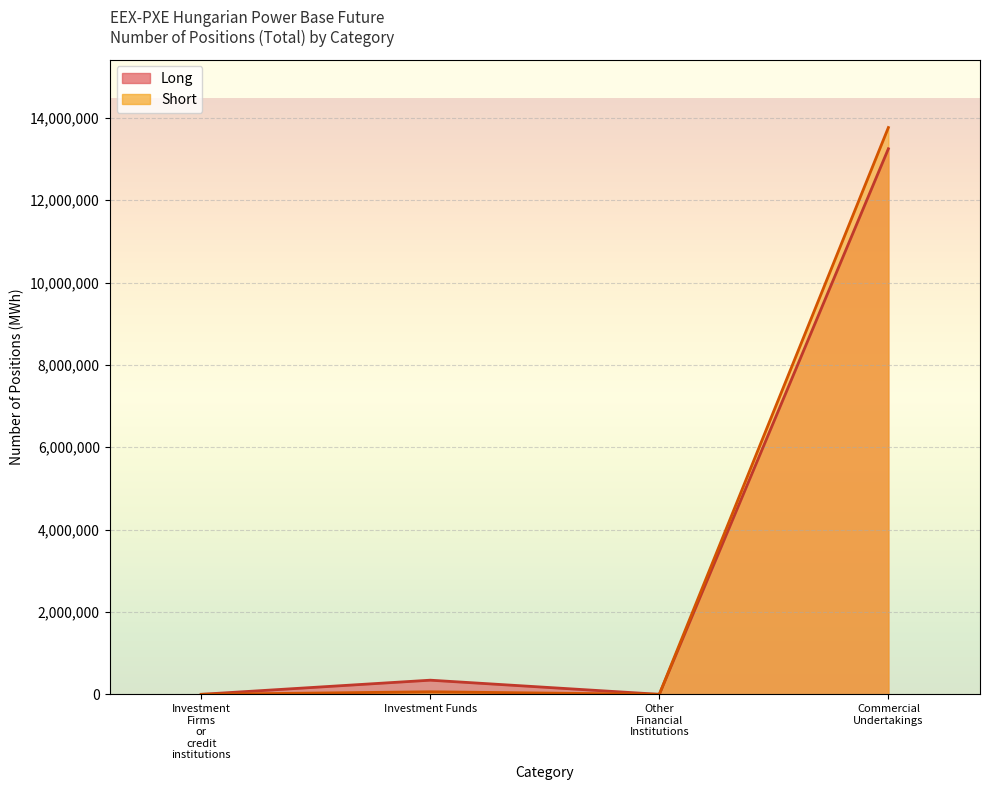

What is the average value of the Long series?

3397961